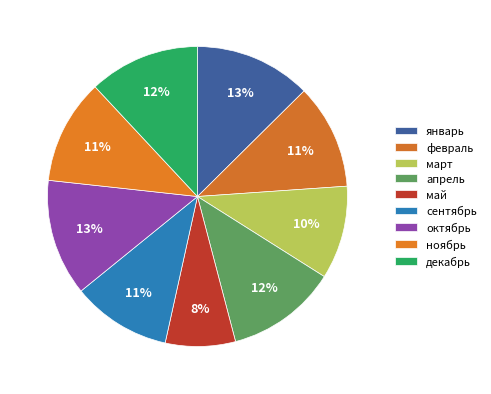

How many slices are in this pie chart?

9